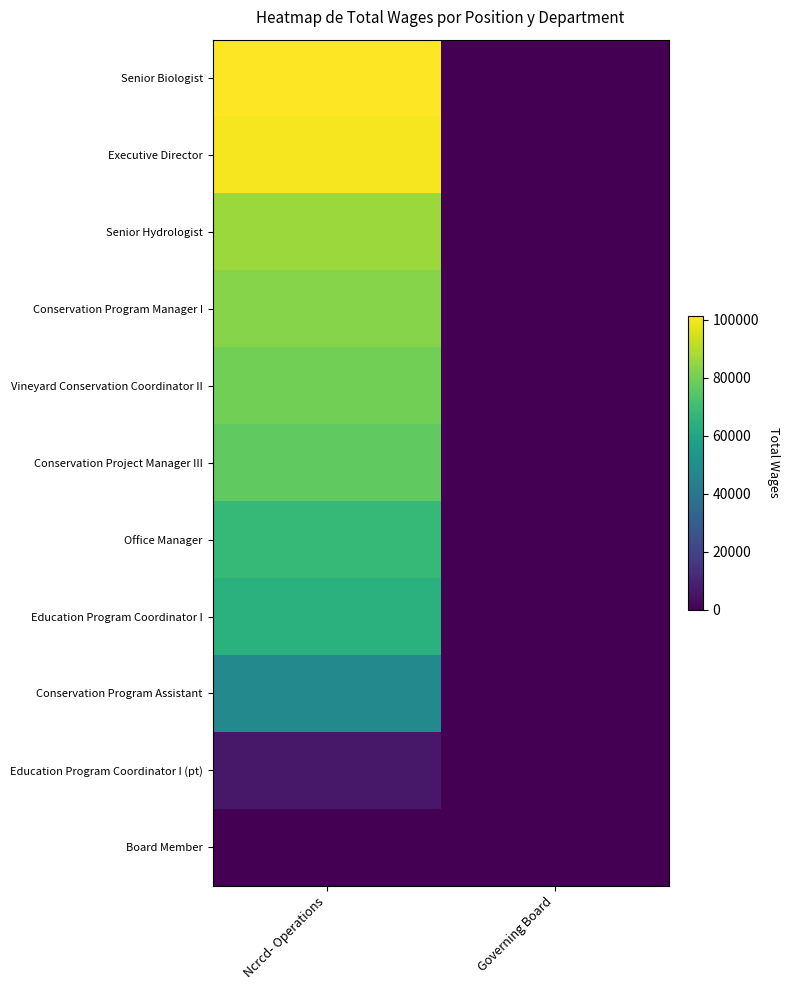

Rank the series by their maximum value, from highest to lowest.

Senior Biologist, Executive Director, Senior Hydrologist, Conservation Program Manager I, Vineyard Conservation Coordinator II, Conservation Project Manager III, Office Manager, Education Program Coordinator I, Conservation Program Assistant, Education Program Coordinator I (pt), Board Member